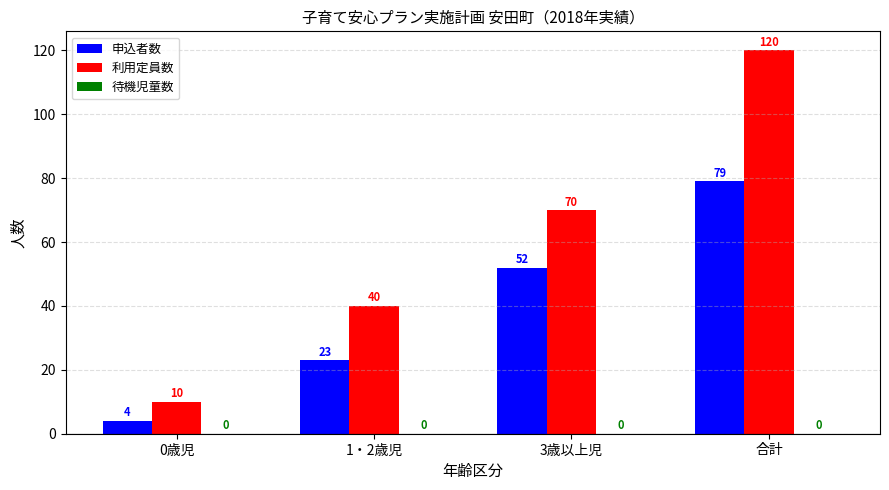

Where is 利用定員数 nearest to the value 65?

3歳以上児